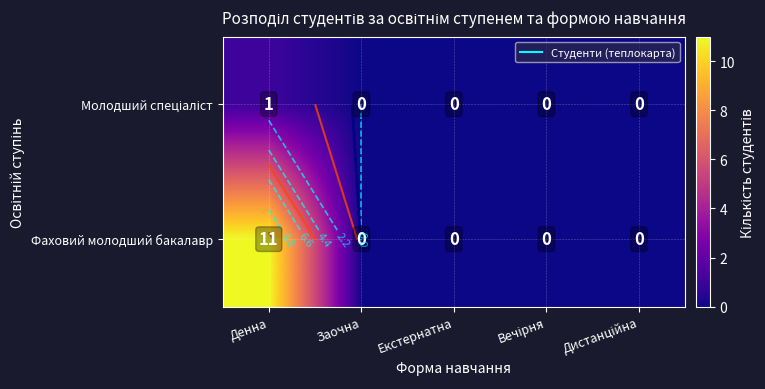

Count the number of categories in the chart.

5